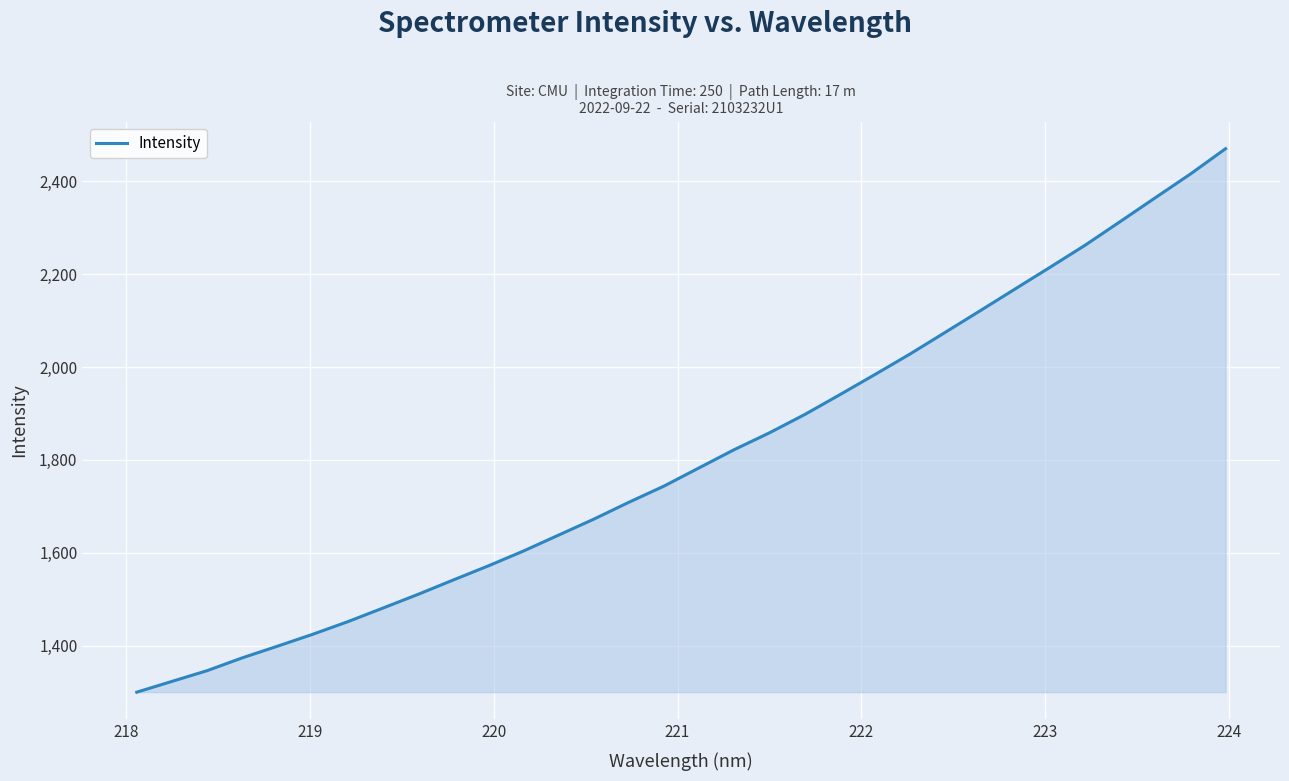

What is the maximum value shown in the chart?

2470.1